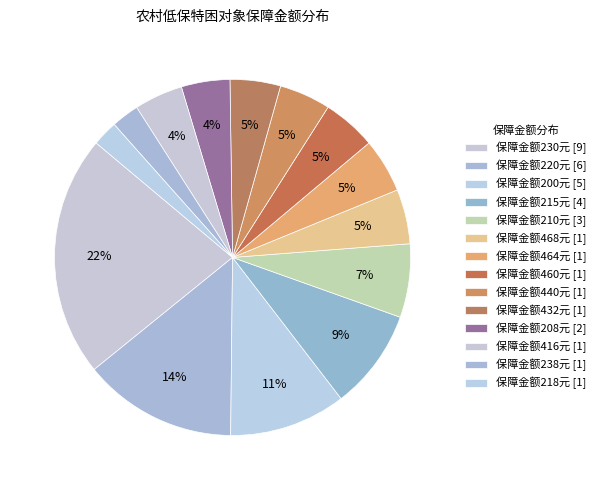

Count the number of slices in the pie.

14